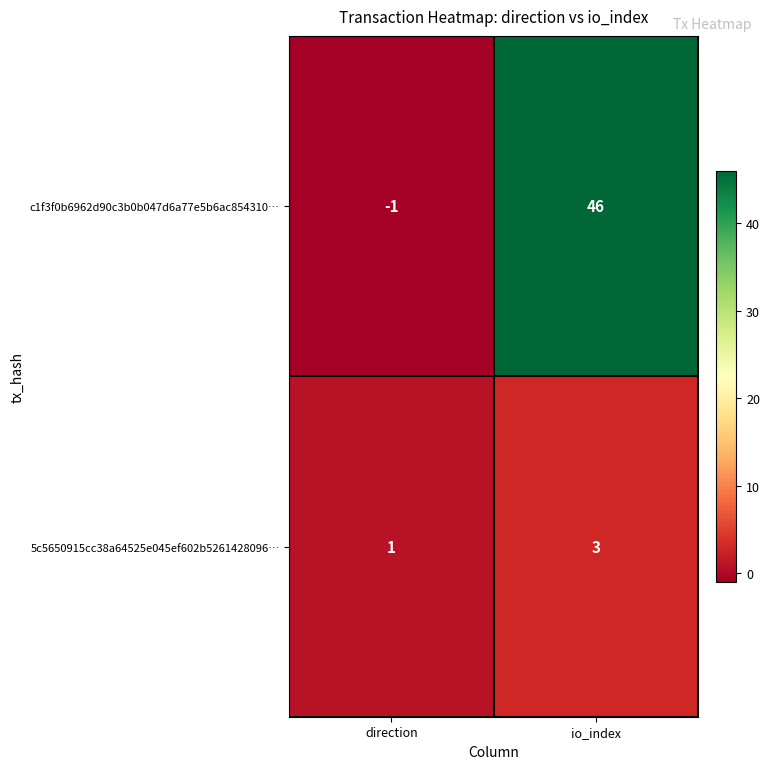

Is it true that c1f3f0b6962d90c3b0b047d6a77e5b6ac854310… equals -2 at direction?

False